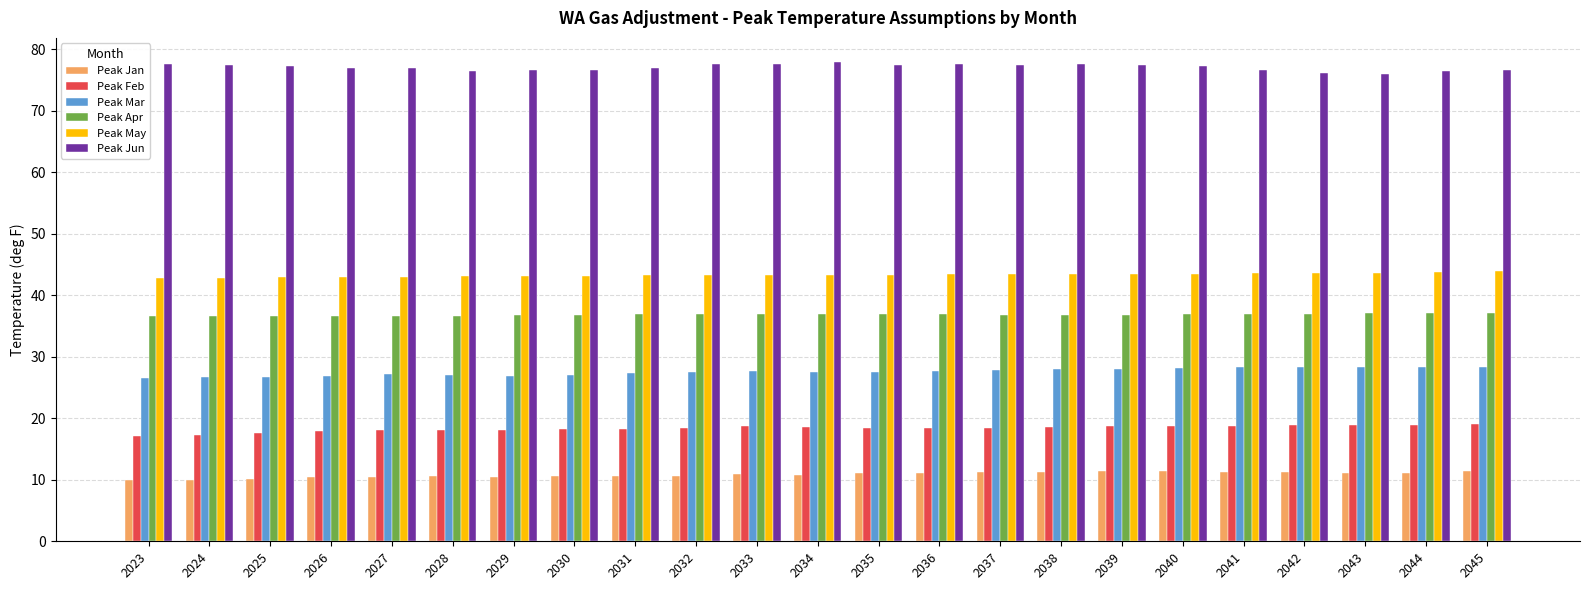

What is the value of the Peak Jan bar at the 23rd from the left?

11.4